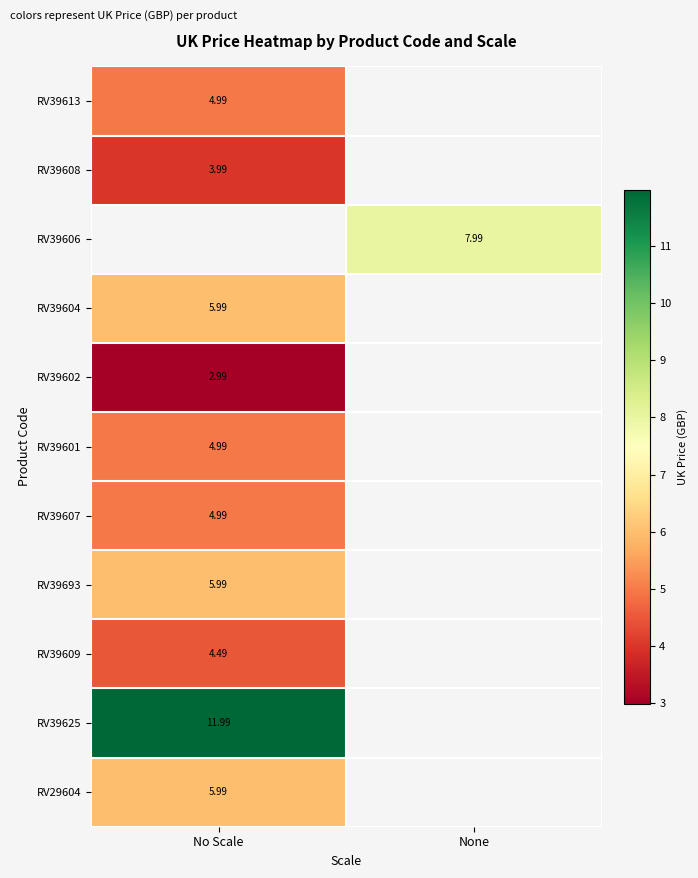

Is the value of RV39625 at No Scale greater than the value of RV39607 at No Scale?

Yes